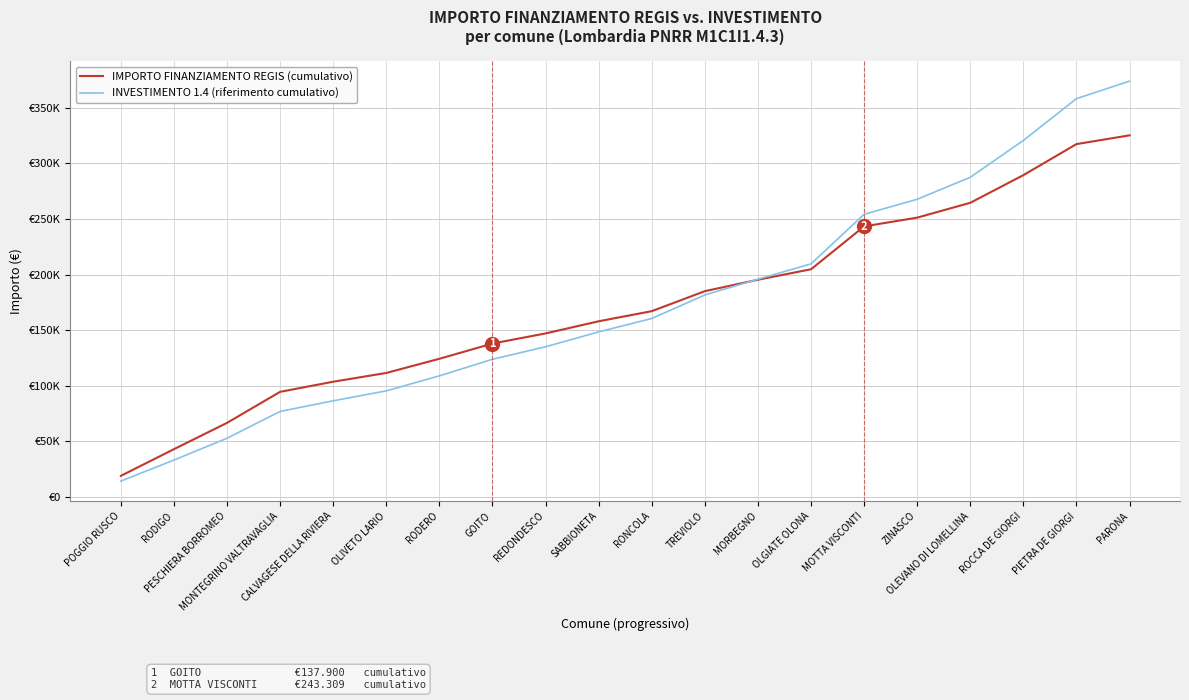

Which category has the lowest value across all series?

POGGIO RUSCO